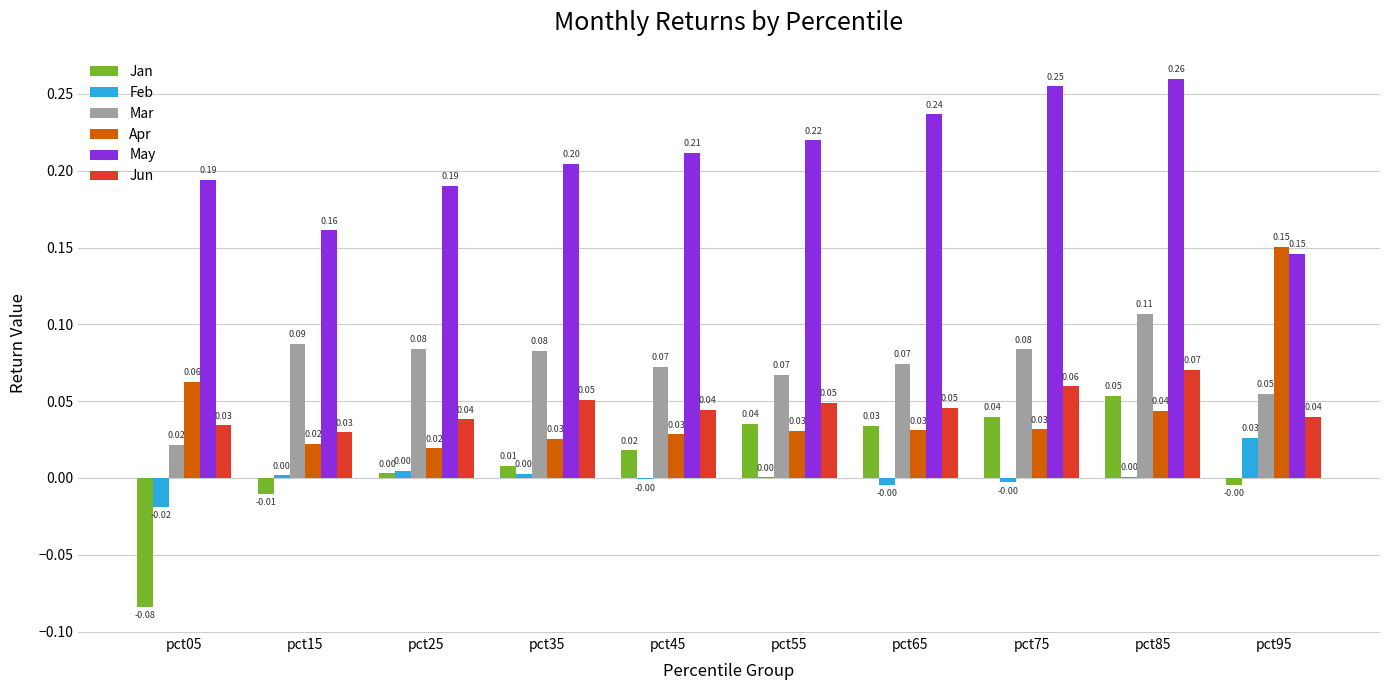

Is the value of Jan at pct75 greater than the value of Jun at pct85?

No